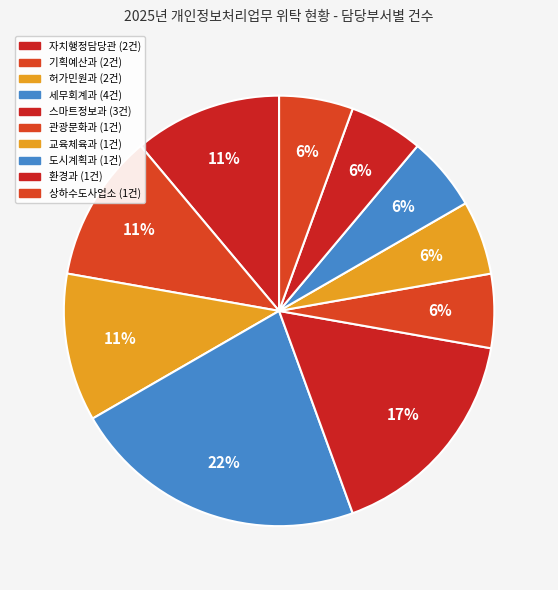

To the nearest percent, what is the difference between the largest and smallest slice percentages?

17%